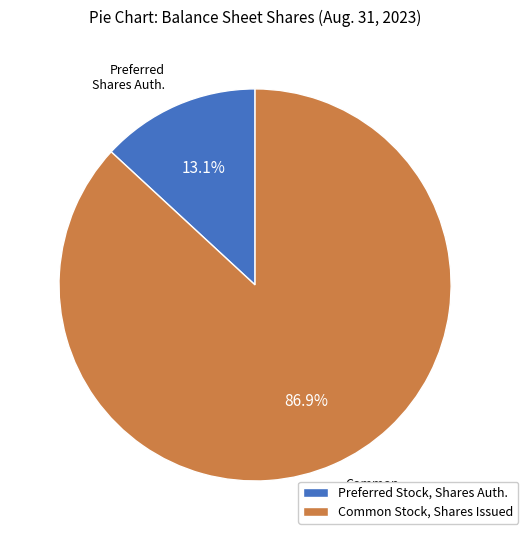

What is the ratio of the value at Common Stock, Shares Issued to the value at Preferred Stock, Shares Auth.?

6.6